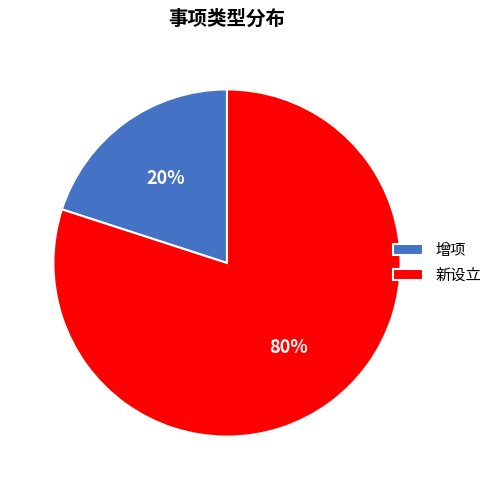

Does any single category account for the majority?

Yes